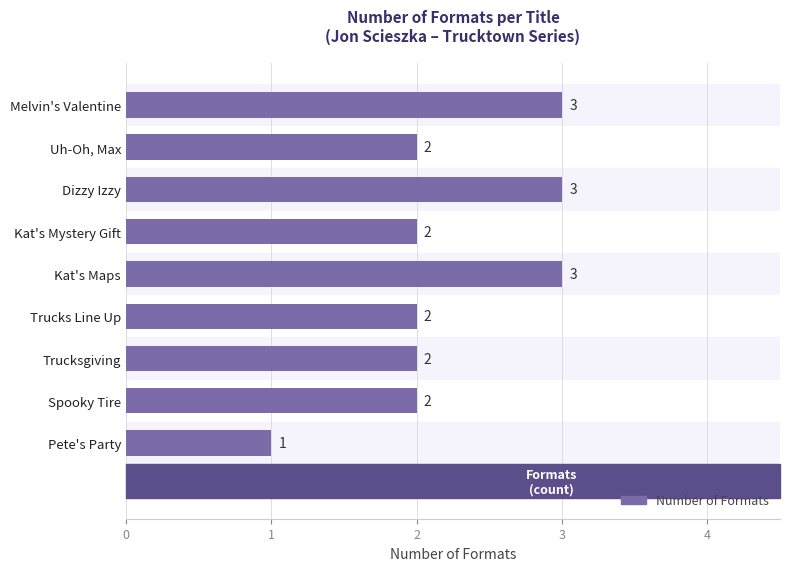

What is the sum of the values at Trucks Line Up and Uh-Oh, Max?

4